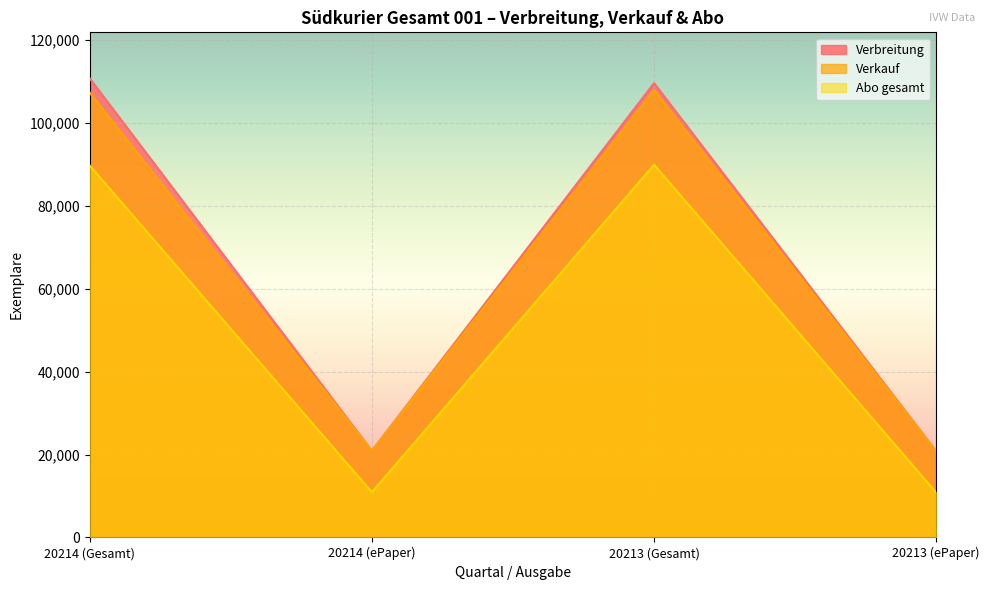

Which category has the highest value across all series?

20214 (Gesamt)